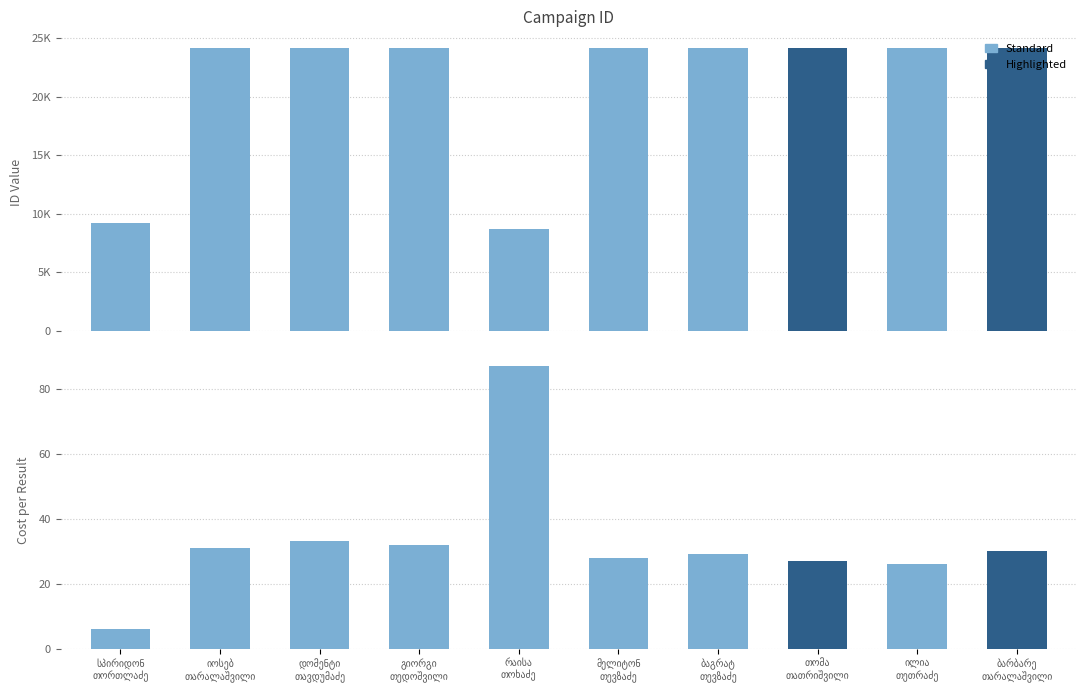

Are the bars grouped side by side (vs. stacked)?

No